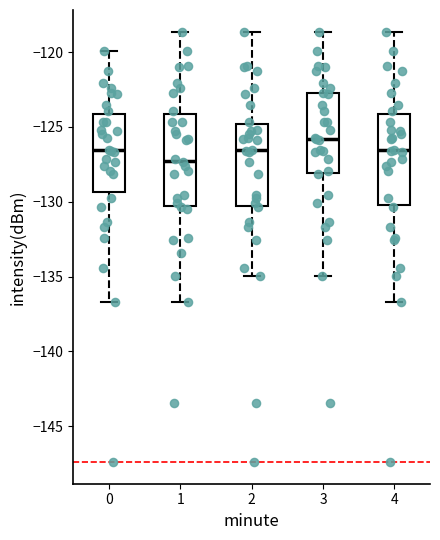

Which box's median line is the lowest?

1